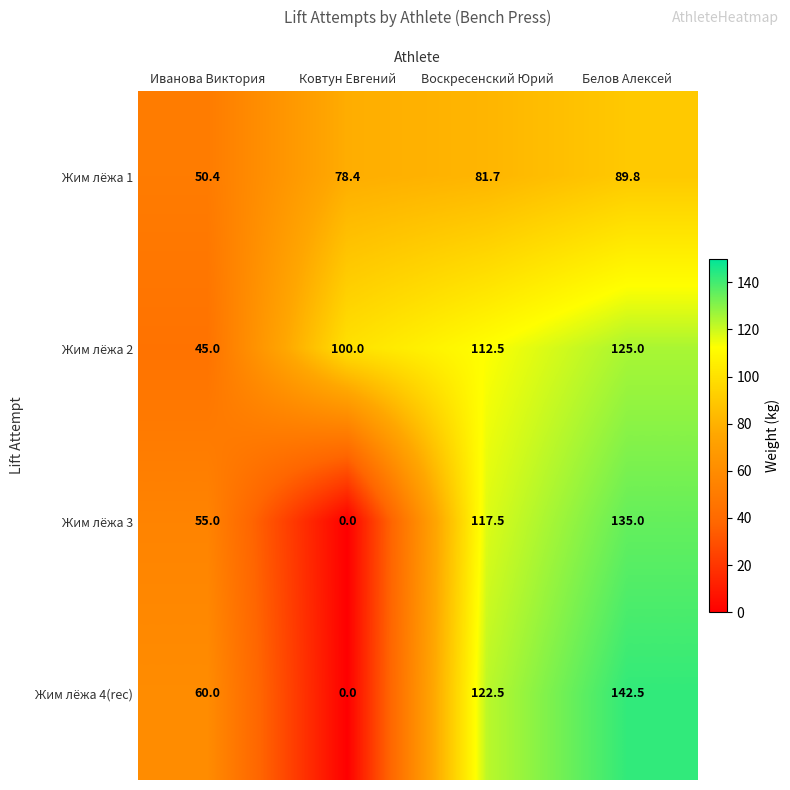

At which category does the chart reach its minimum across all series?

Ковтун Евгений